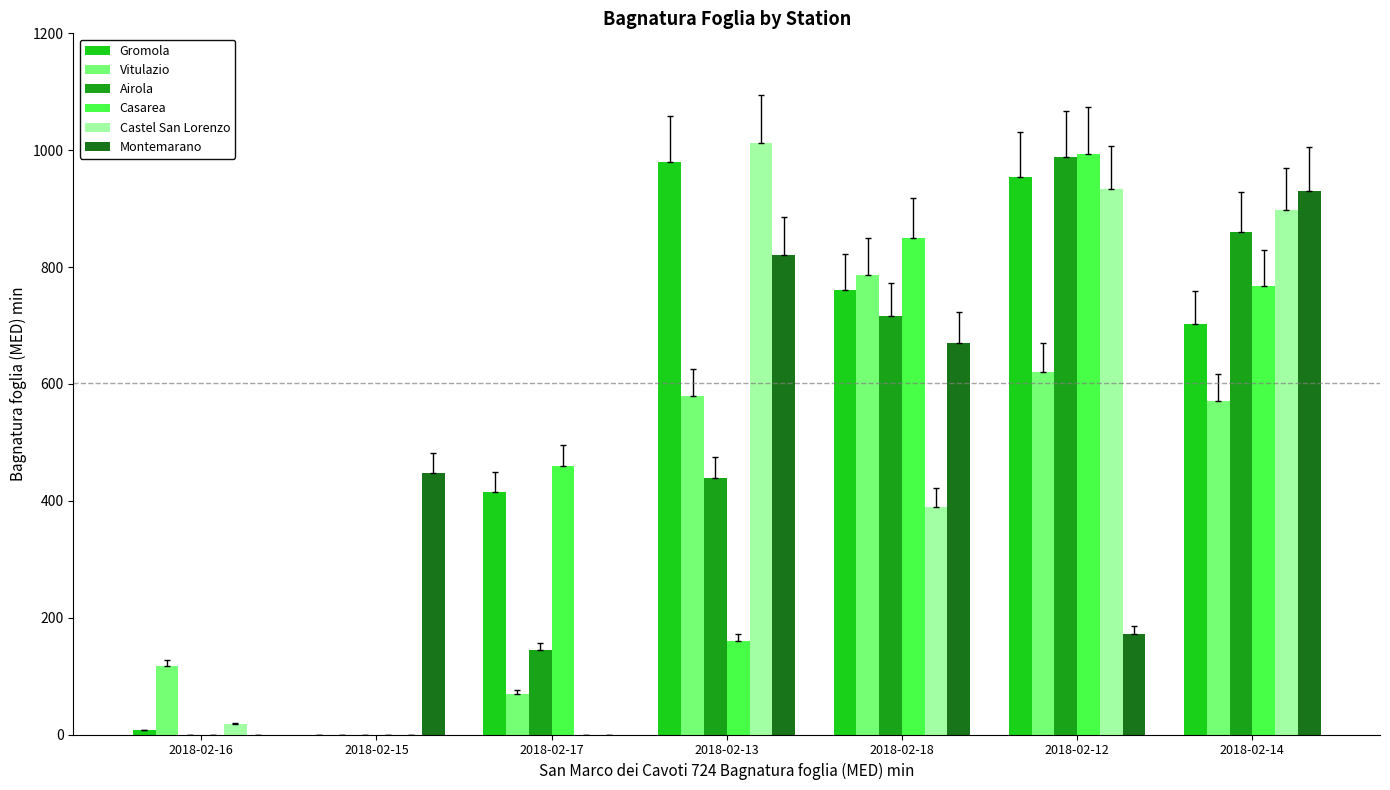

What is the sum of all Airola values?

3149.0